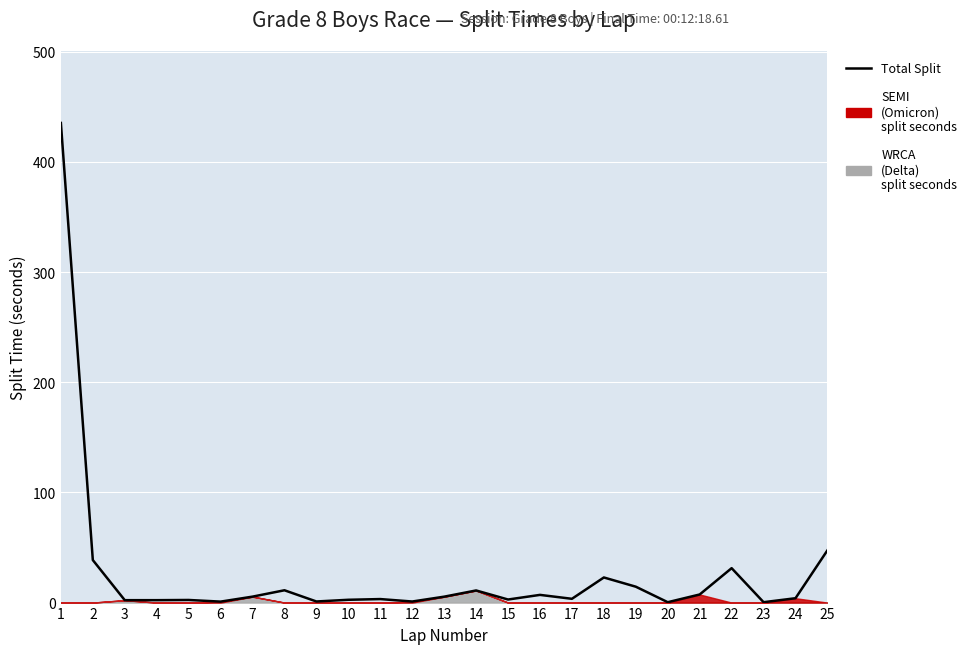

What is the difference between the values at 11 and 25?

44.3